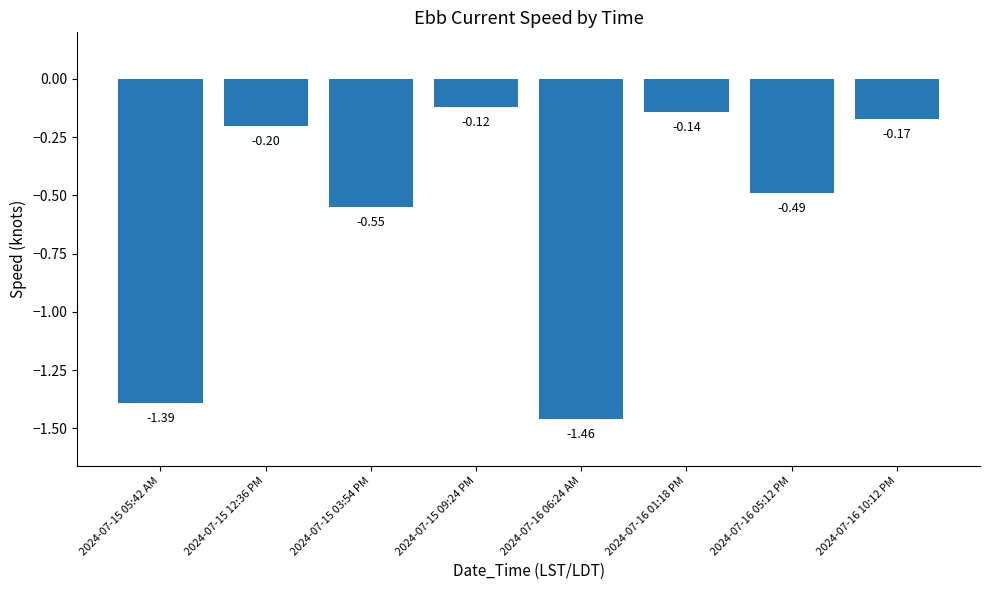

List the labels in order of value, largest first.

2024-07-15 09:24 PM, 2024-07-16 01:18 PM, 2024-07-16 10:12 PM, 2024-07-15 12:36 PM, 2024-07-16 05:12 PM, 2024-07-15 03:54 PM, 2024-07-15 05:42 AM, 2024-07-16 06:24 AM